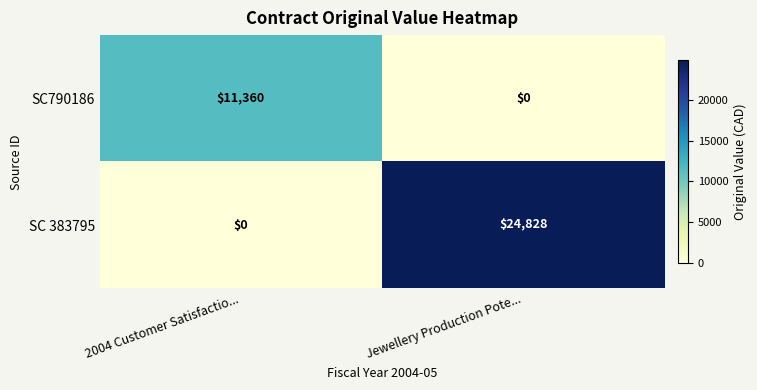

Which series has the widest spread of values?

SC 383795